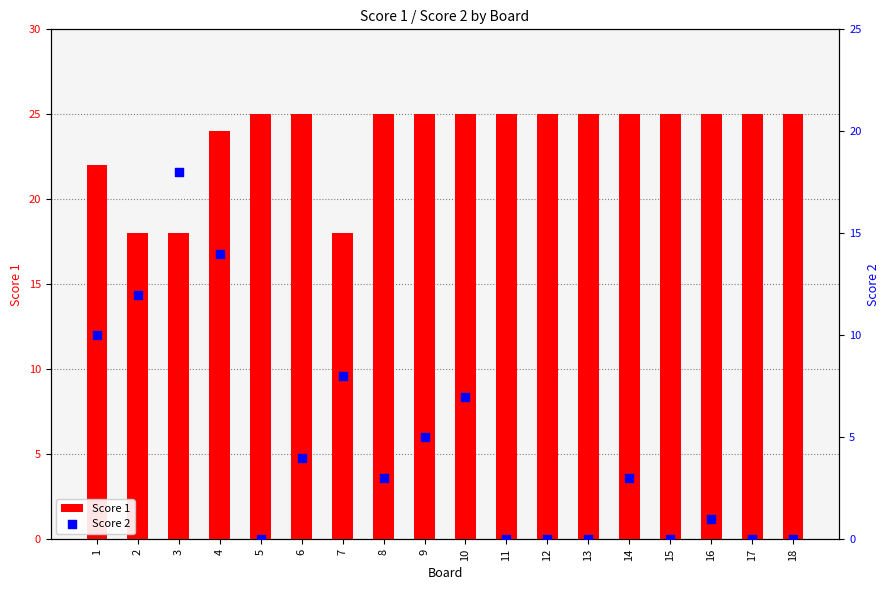

What is the total value across all series at 5?

25